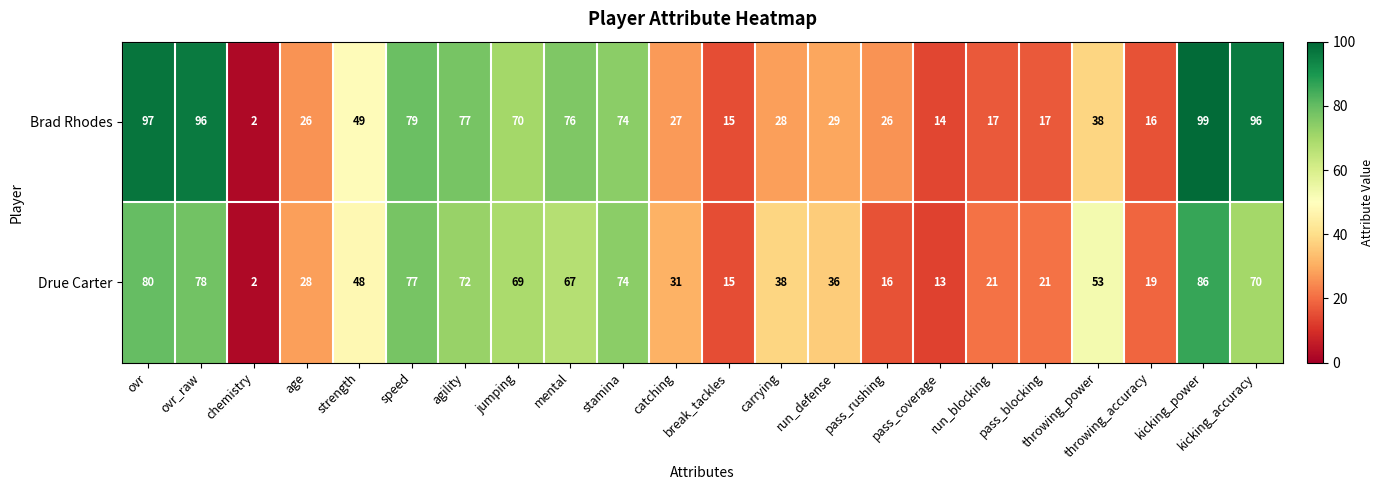

True or false: Drue Carter has a value of 28 at age.

True